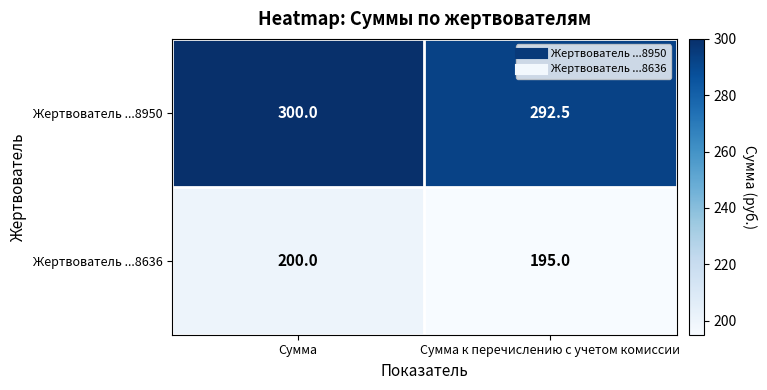

The Жертвователь ...8636 series shows 200.0 at Сумма. True or false?

True